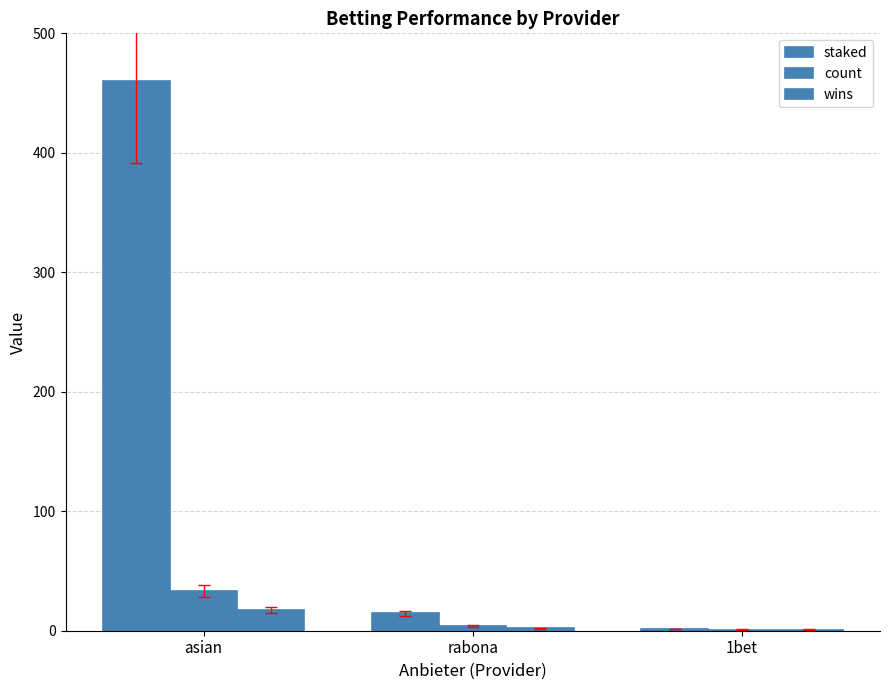

Count the number of categories in the chart.

3